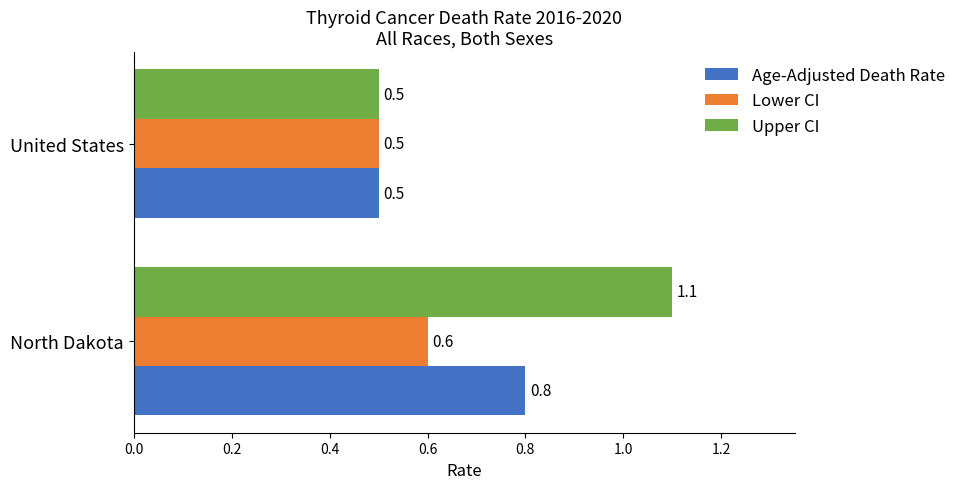

List the series in order of their peak value, highest first.

Upper CI, Age-Adjusted Death Rate, Lower CI